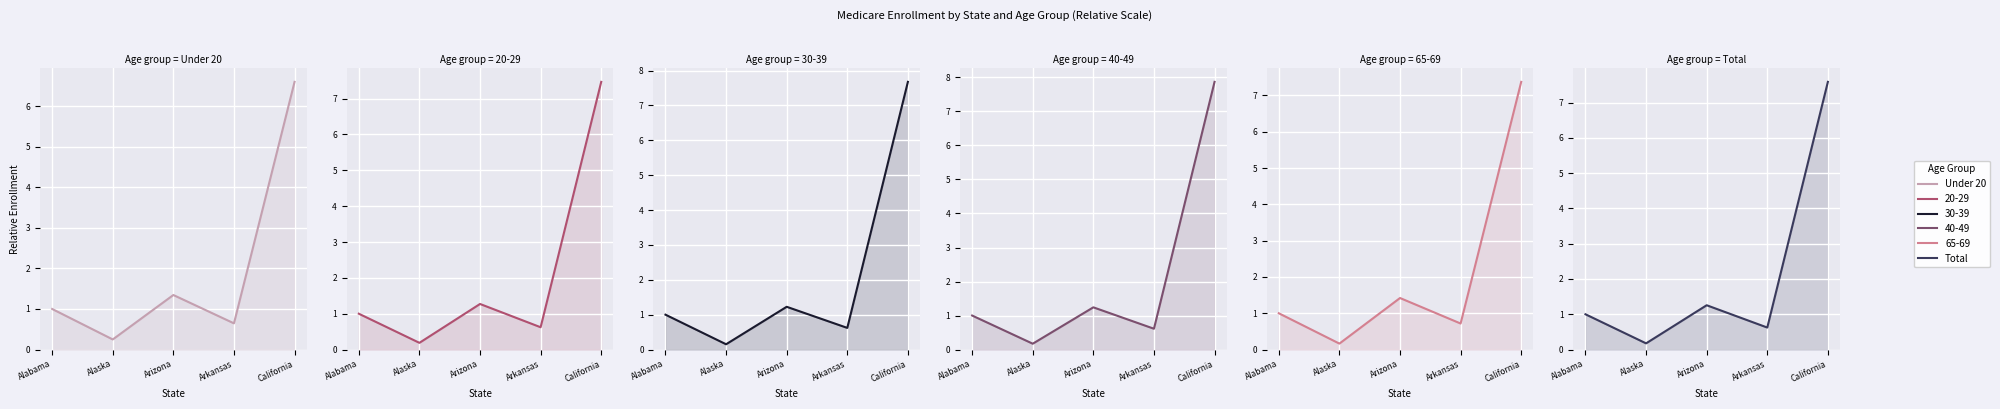

The Total series shows 7.6 at California. True or false?

True